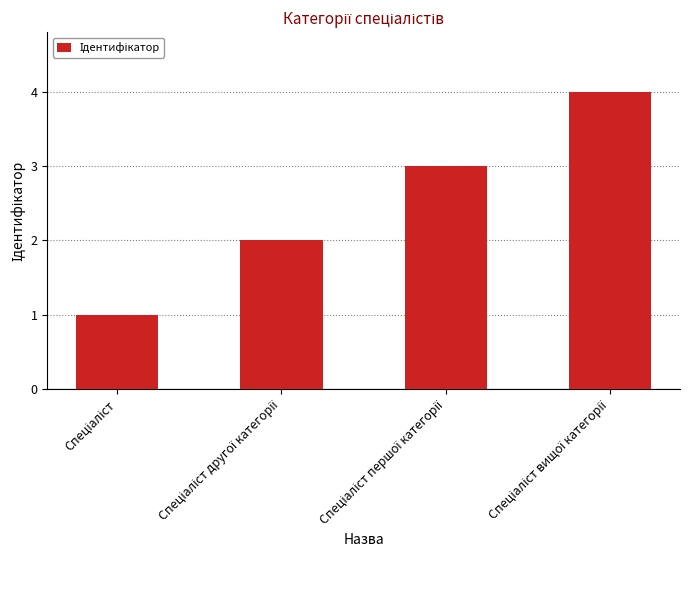

How many values are below 3?

2